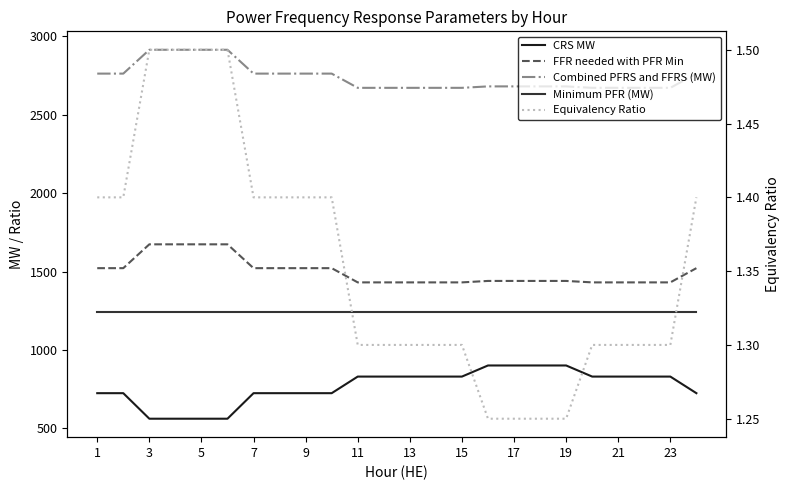

At how many categories does at least one series exceed 2648?

24